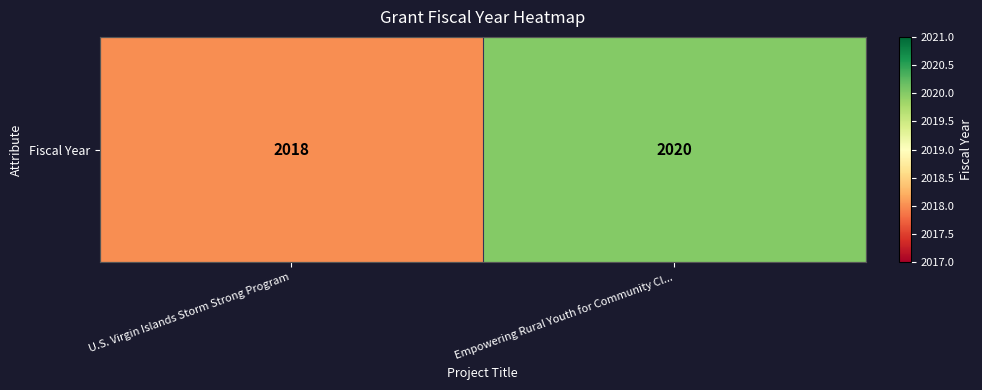

What is the ratio of the value at U.S. Virgin Islands Storm Strong Program to the value at Empowering Rural Youth for Community Cl...?

1.0